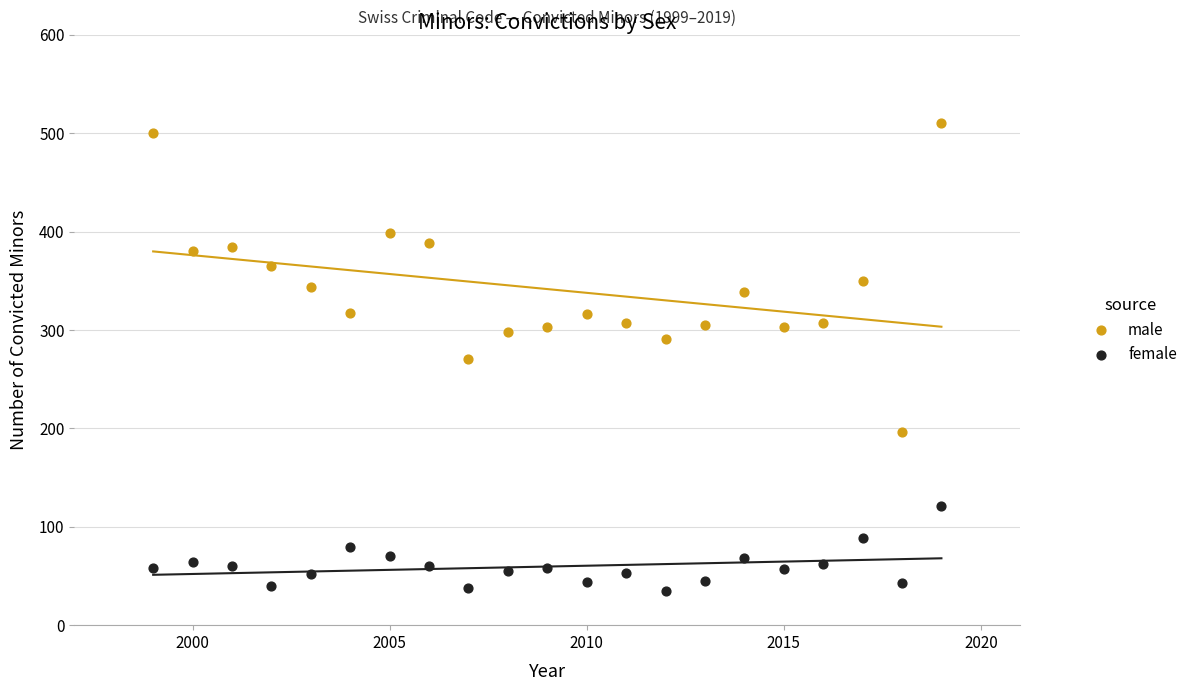

Across all data points, what is the range of X values (max minus min)?

20